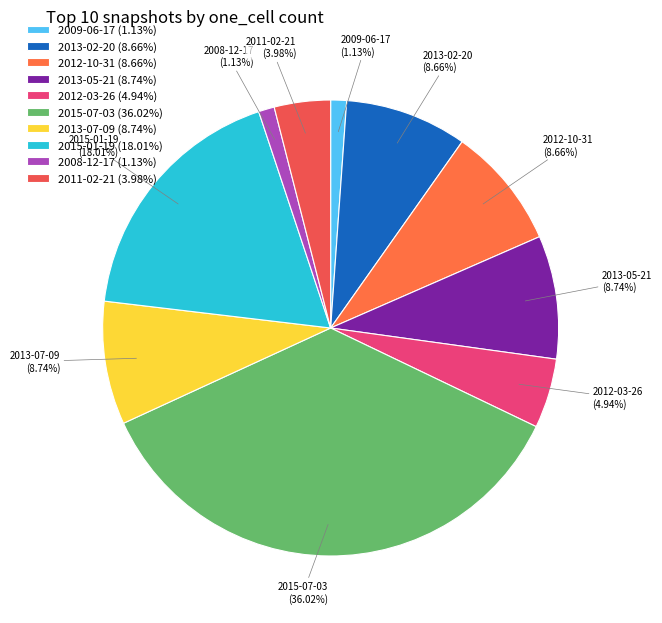

What is the ratio of the value at 2013-07-09 to the value at 2013-05-21?

1.0